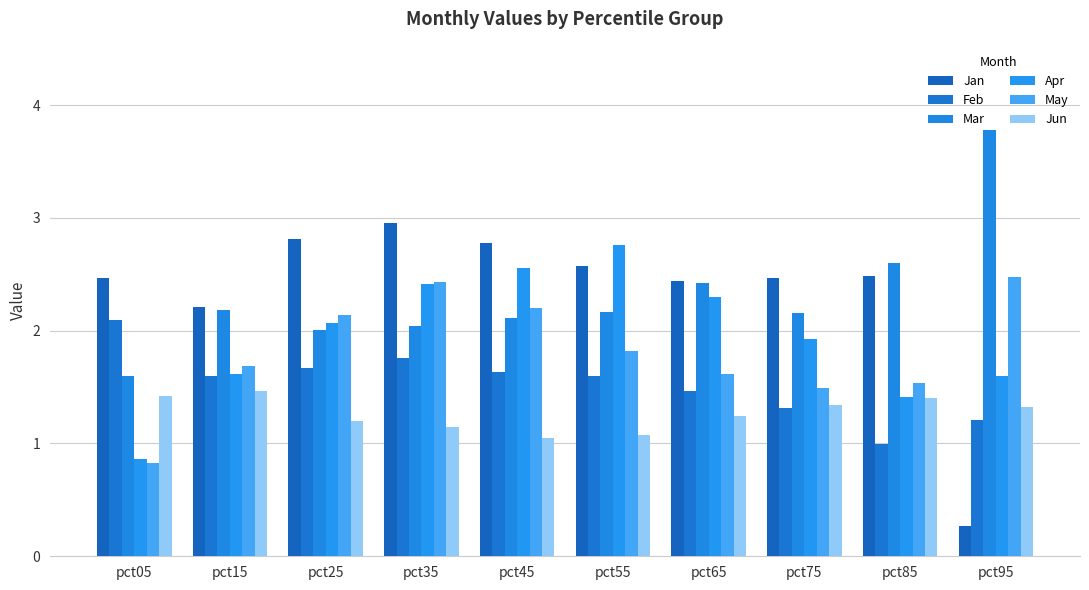

Rank the series at pct75 from lowest to highest value.

Feb, Jun, May, Apr, Mar, Jan